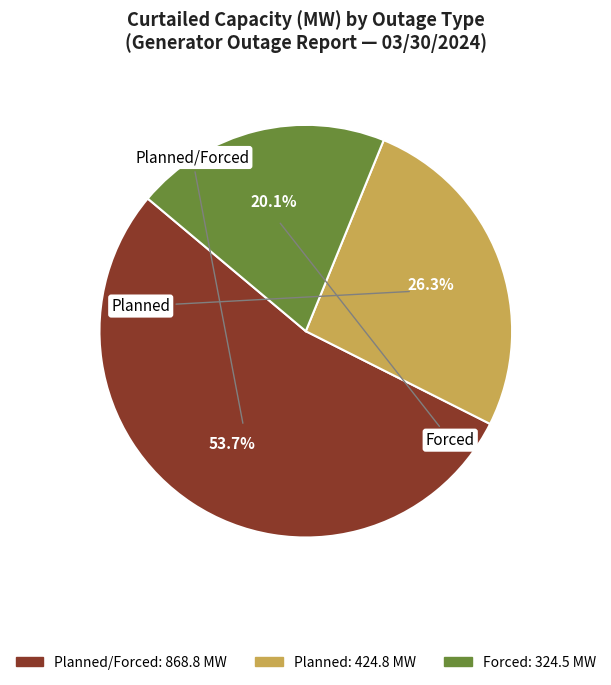

Is there any slice that represents more than half of the pie?

Yes